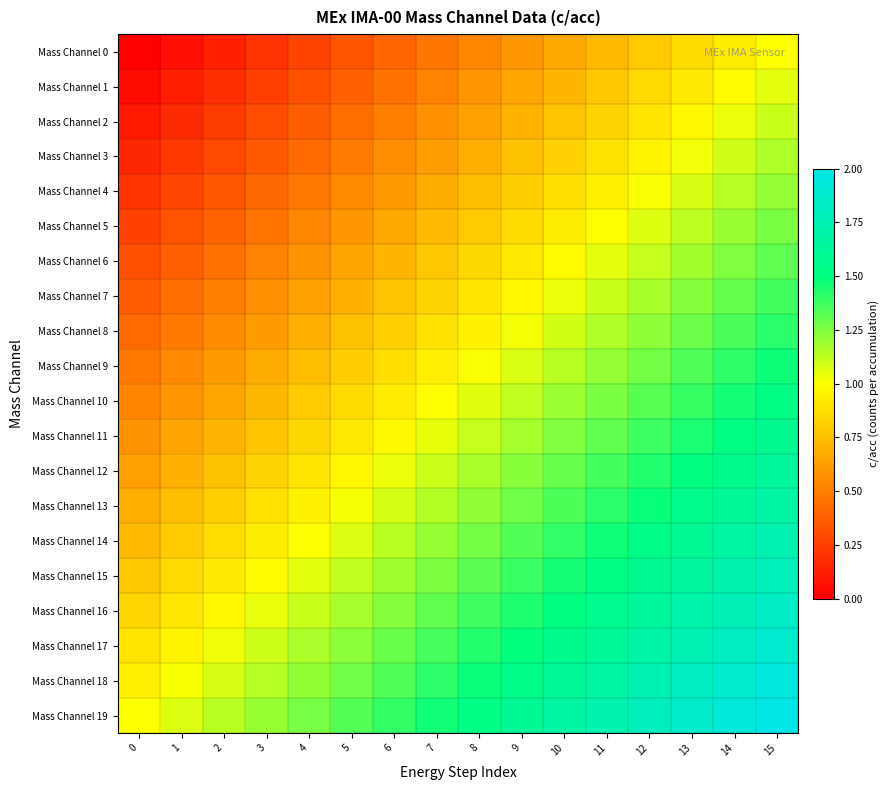

Which series has the widest spread of values?

Mass Channel 0